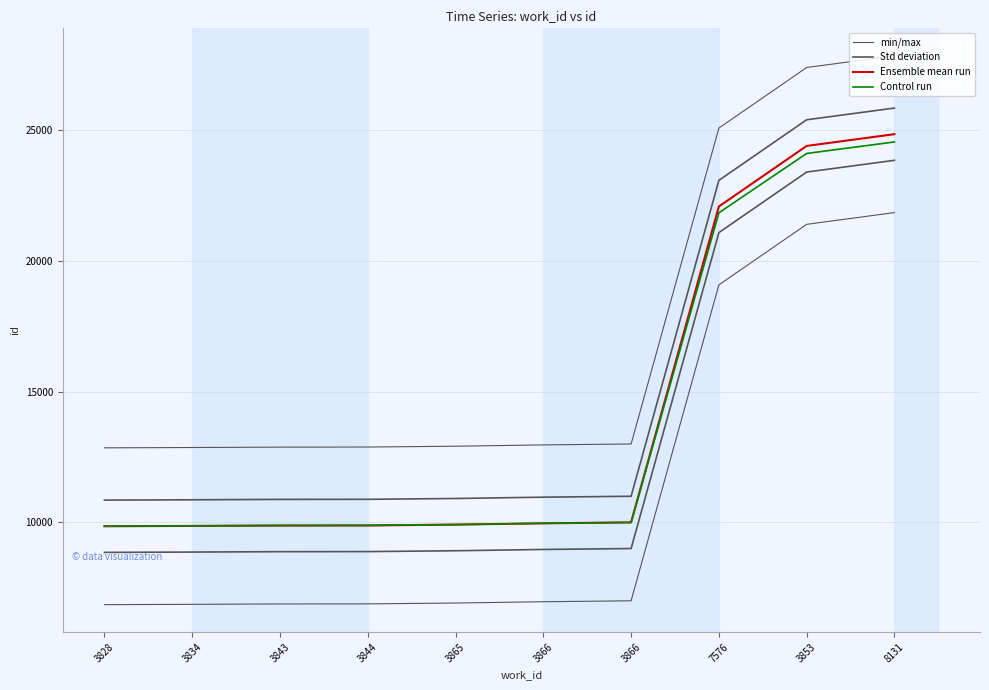

Rank the series at 3834 from highest to lowest value.

min/max, Std deviation, Control run, Ensemble mean run